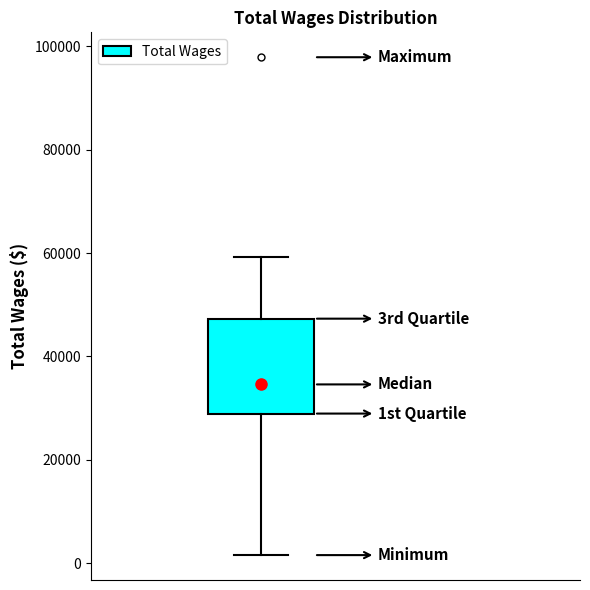

Transcribe this box plot: give where the median line is, the range the box spans, and where the two whiskers end, as read against the y-axis. The values are not printed on the chart, so give them approximately, as read against the axis.

median 34000, box 28000 to 48000, whiskers 2000 to 60000